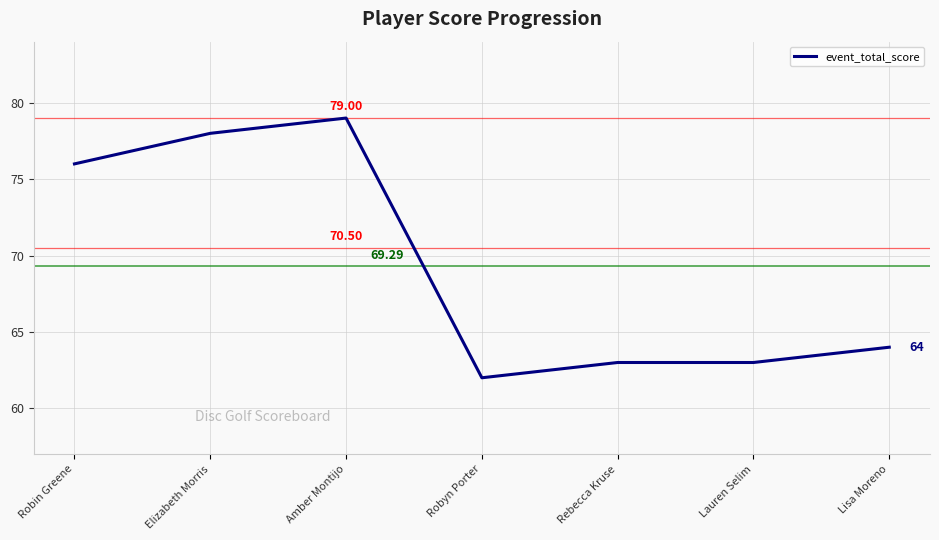

What is the change in value from Robin Greene to Rebecca Kruse?

-13